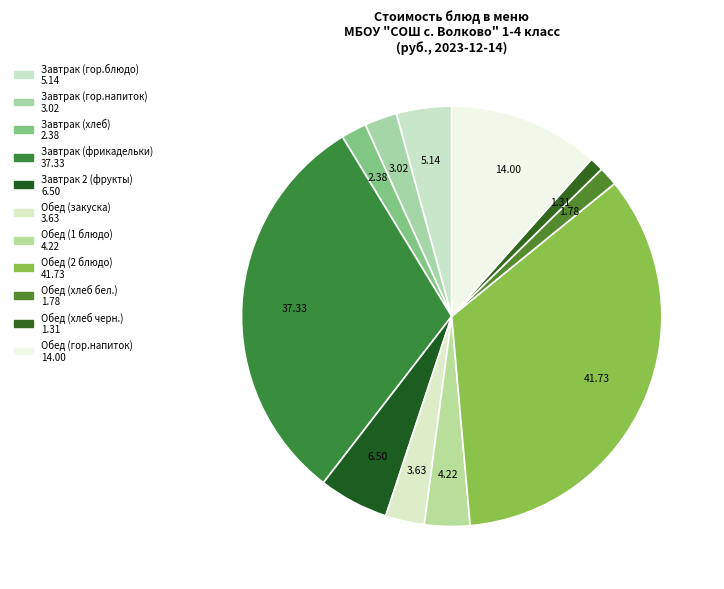

Which slice is the largest?

Обед (2 блюдо)